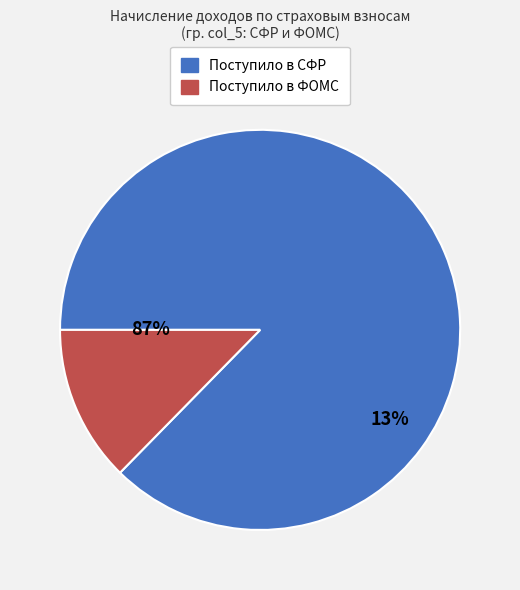

Which slice represents more than half of the pie?

Поступило в СФР